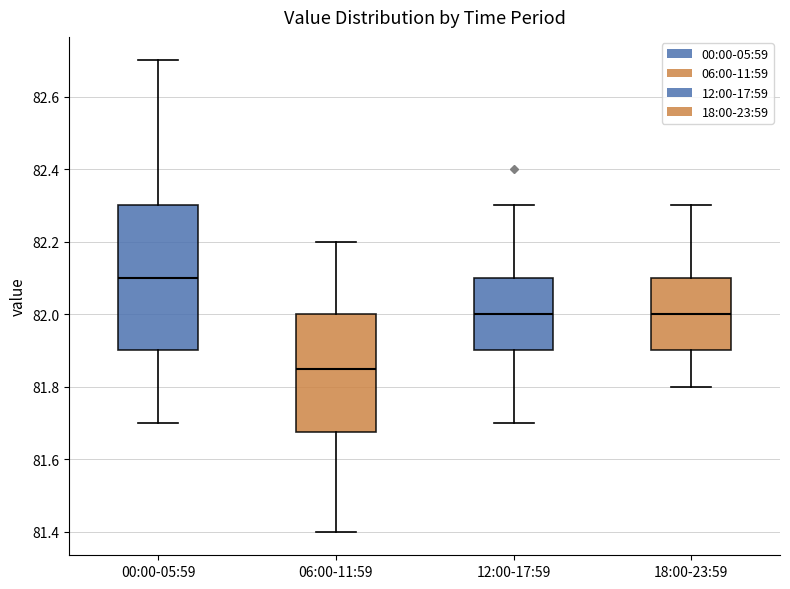

Where is the upper edge of the box for 18:00-23:59 on the y-axis? The values are not printed on the chart, so give them approximately, as read against the axis.

82.10